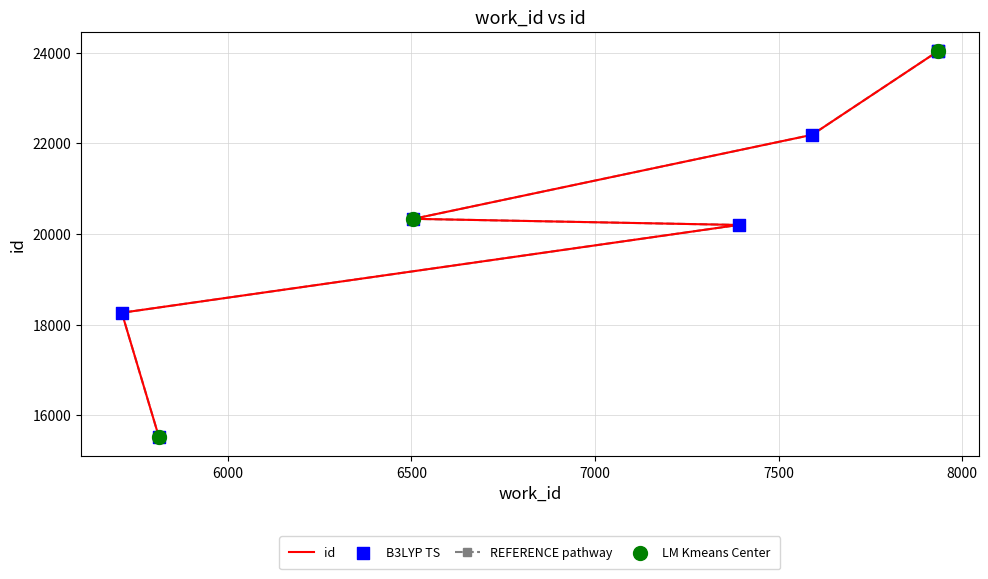

Between 7934 and 6506, which is larger?

7934